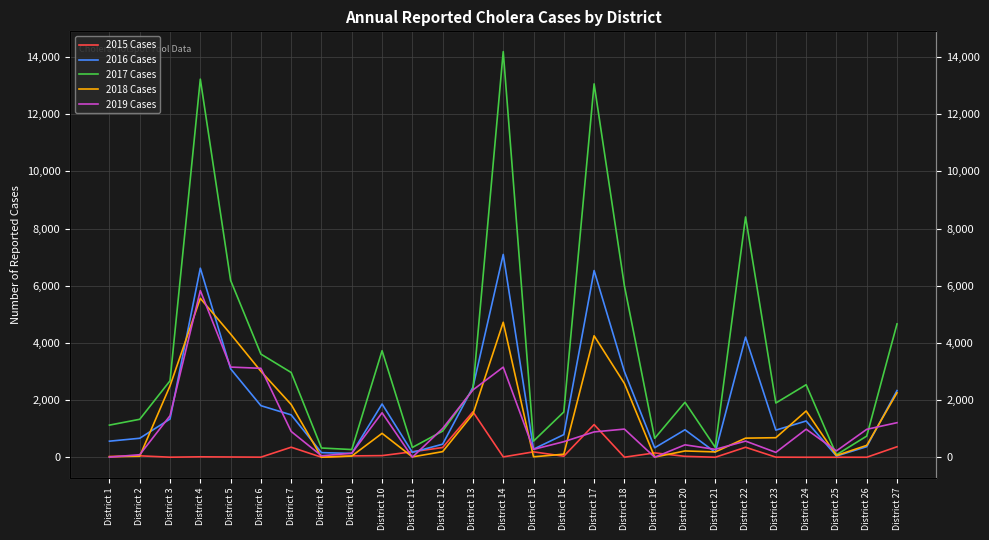

Where is 2018 Cases nearest to the value 2780?

District 18